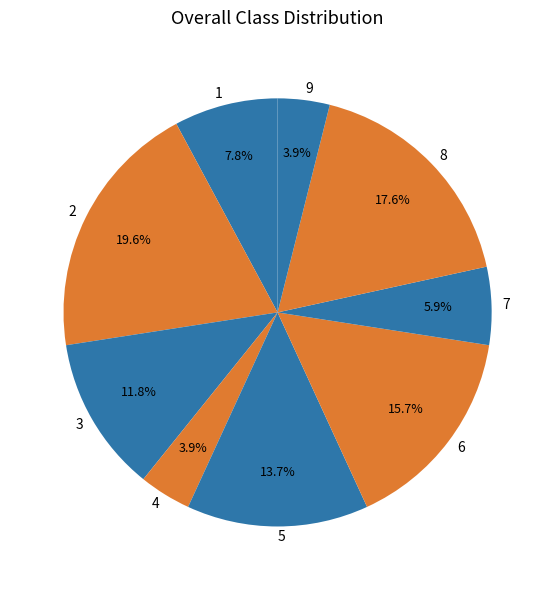

What is the ratio of the value at 4 to the value at 9?

1.0